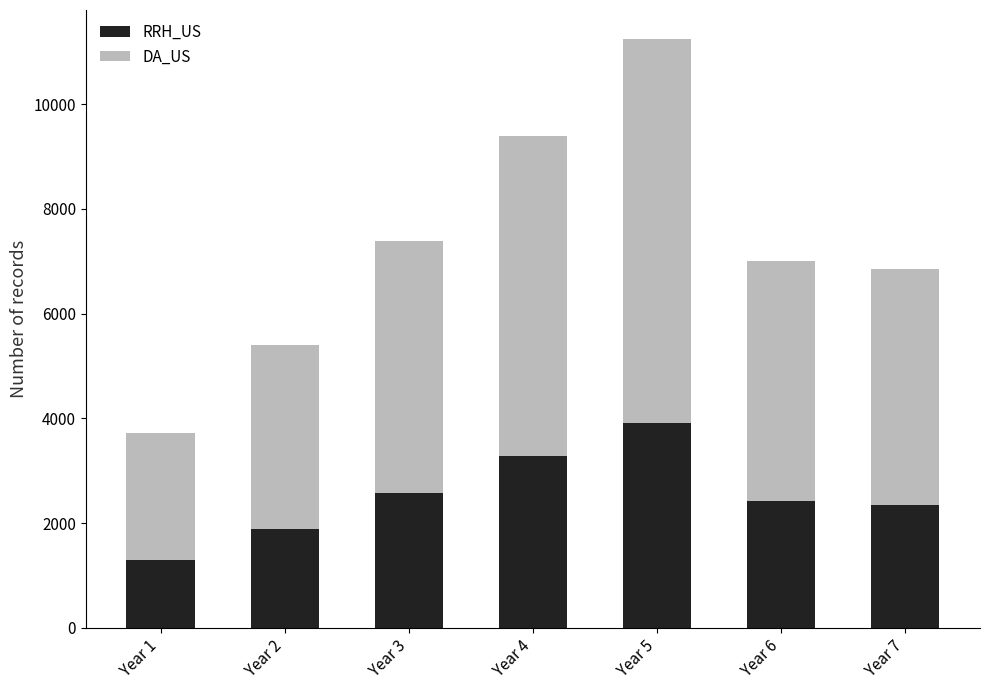

What is the sum of the RRH_US values at Year 1 and Year 6?

3706